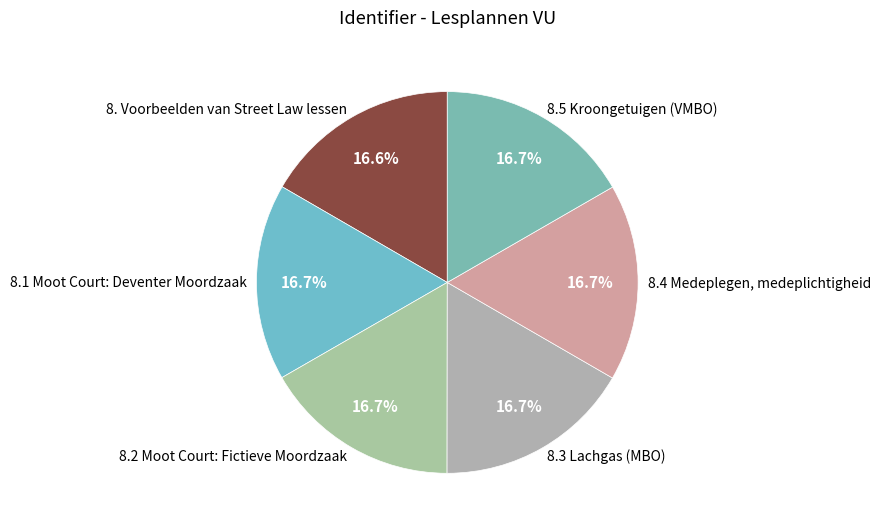

How many segments does this pie chart have?

6